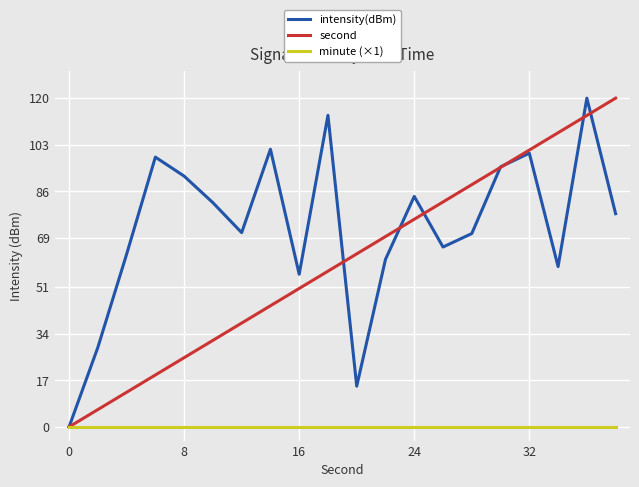

What are all the series names shown in the legend?

intensity(dBm), second, minute (×1)